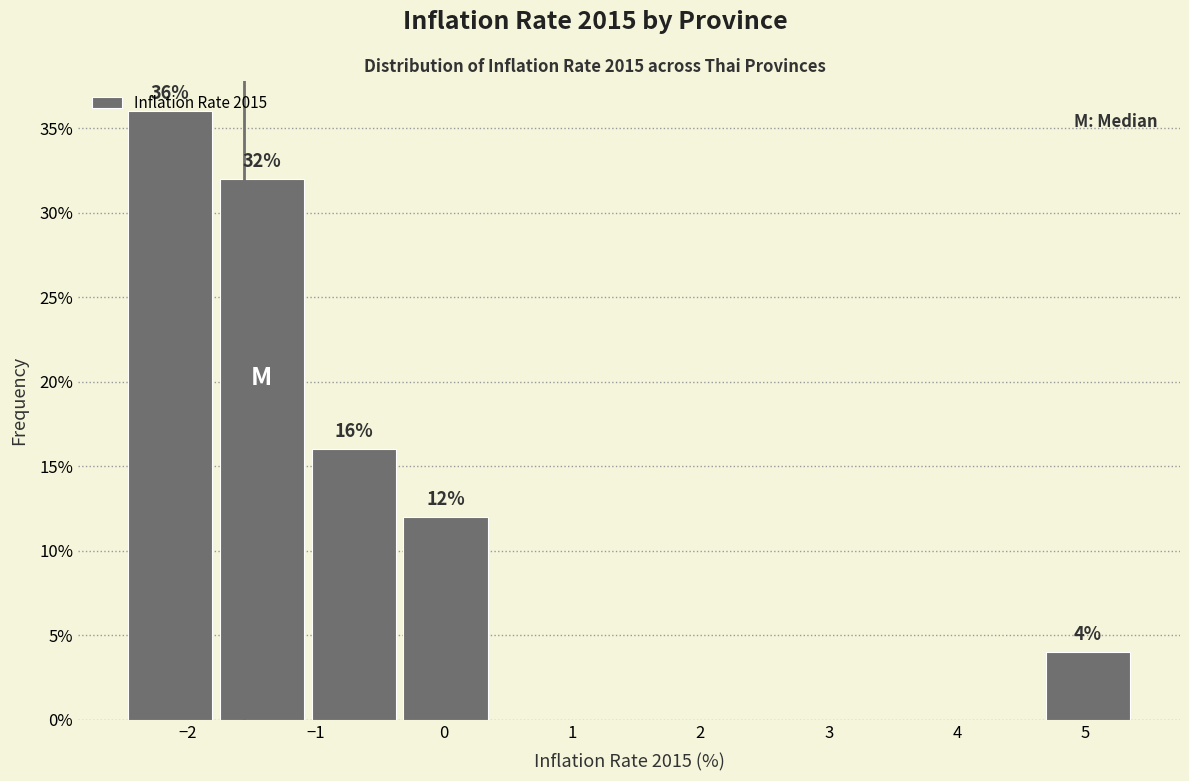

Over which range of the x-axis is the bar tallest?

-2.5 to -1.8